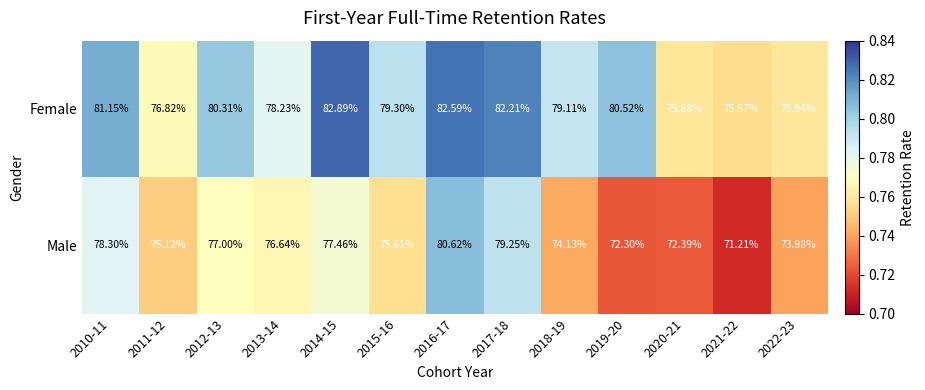

Which series has the largest total across all categories?

Female